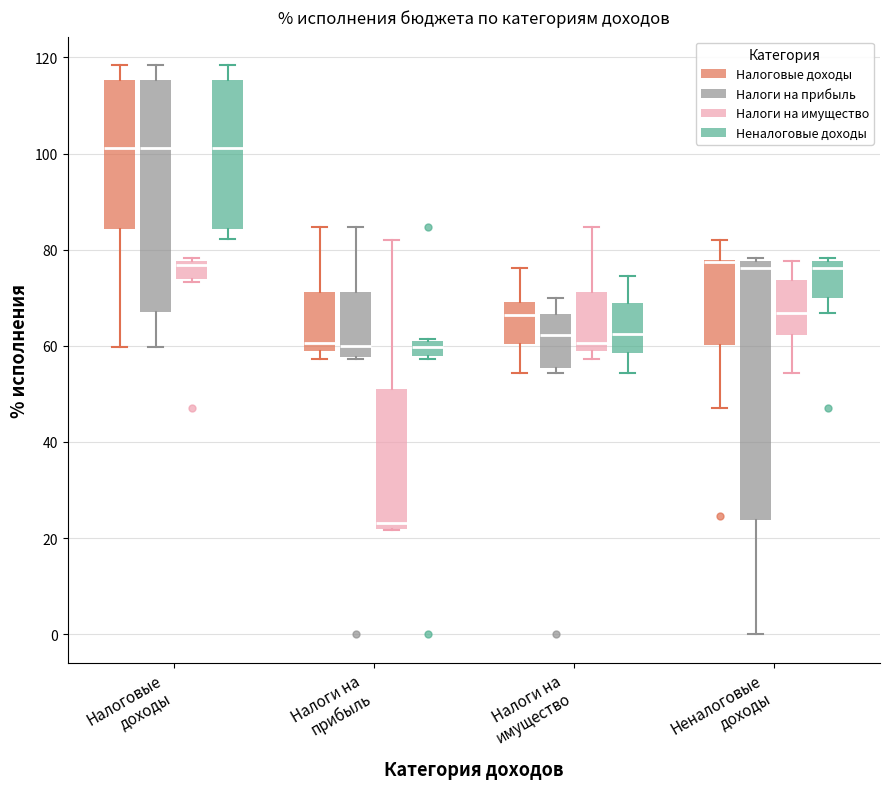

Where does the upper whisker of the box for Налоги на прибыль (Налоги на имущество) end on the y-axis? The values are not printed on the chart, so give them approximately, as read against the axis.

82